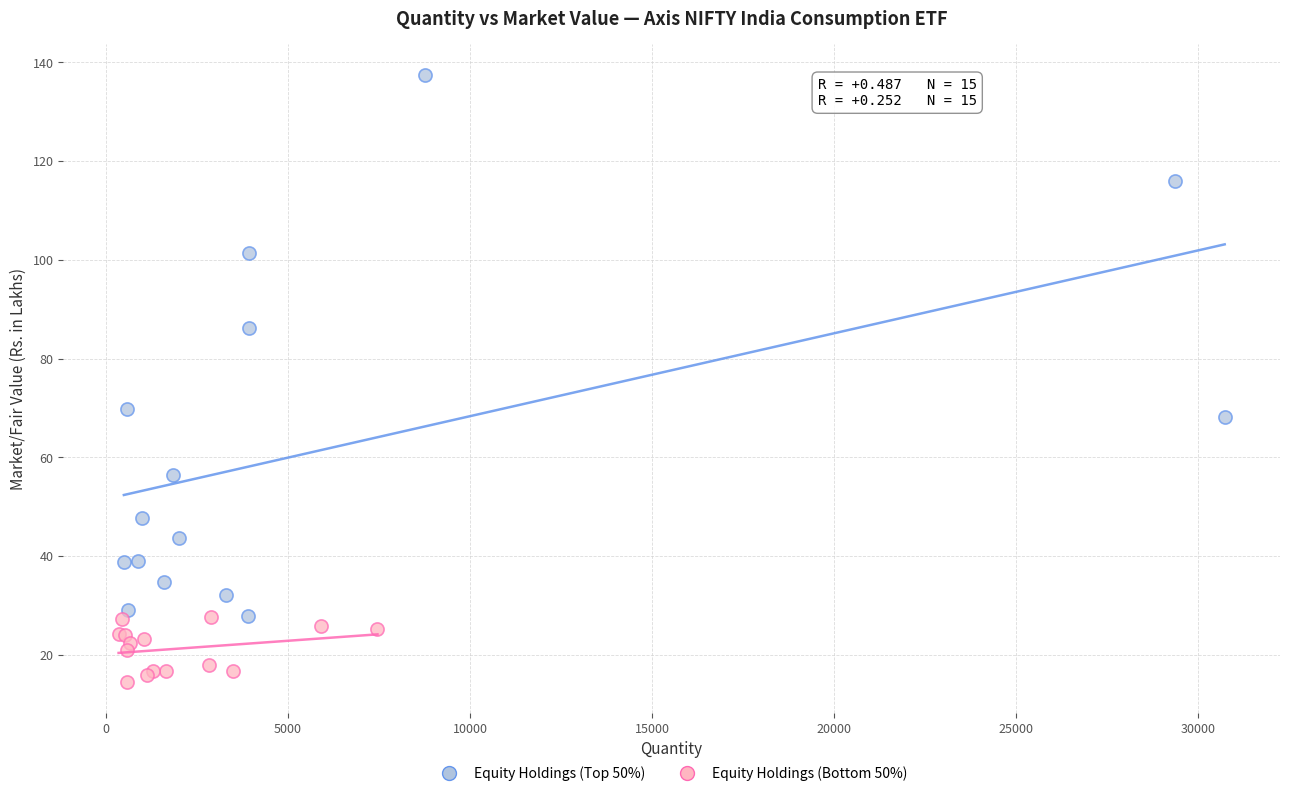

Which series has the largest Y range (max minus min)?

Equity Holdings (Top 50%)